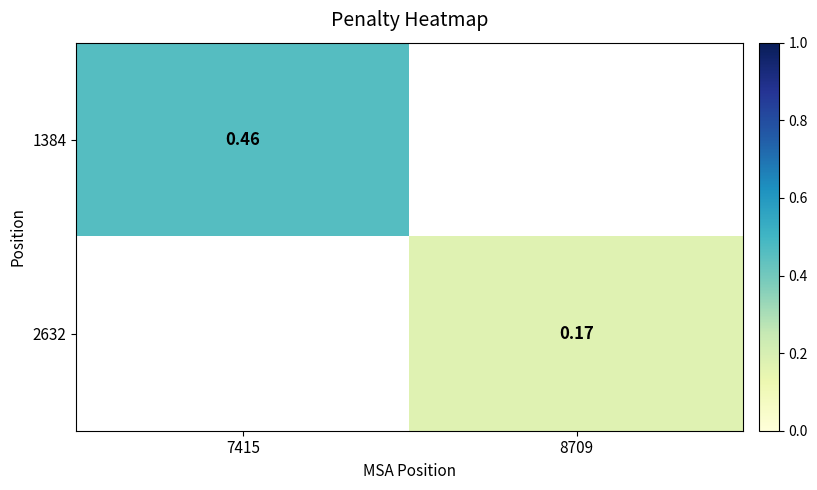

Is the value of 2632 at 8709 greater than the value of 1384 at 7415?

No